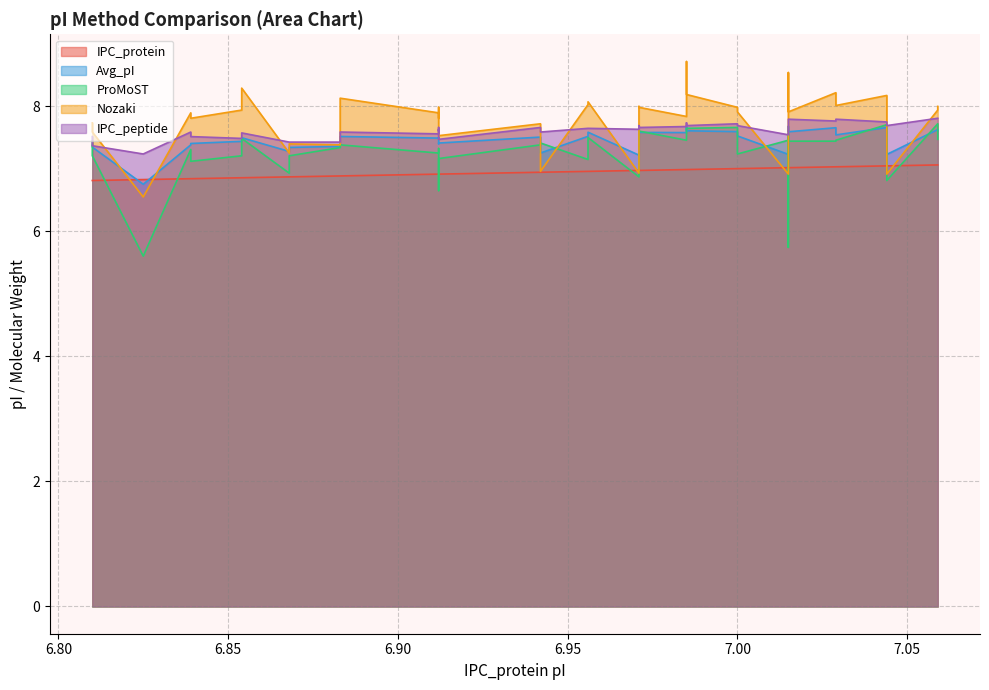

Reading right to left, list all the values displayed in this chart.

IPC_protein: 7.1	7.1	7.0	7.0	7.0	7.0	7.0	7.0	7.0	7.0	7.0	7.0	7.0	7.0	7.0	7.0	7.0	7.0	7.0	7.0	7.0	6.9	6.9	6.9	6.9	6.9	6.9	6.9	6.9	6.9	6.9	6.9	6.9	6.9	6.8	6.8	6.8	6.8	6.8
Avg_pI: 7.6	7.6	7.2	7.7	7.5	7.7	7.6	7.7	7.2	7.2	7.5	7.6	7.6	7.7	7.6	7.6	7.5	7.5	7.2	7.6	7.5	7.2	7.5	7.4	7.4	7.5	7.5	7.5	7.5	7.4	7.3	7.3	7.5	7.4	7.4	7.4	6.8	7.3	7.4
ProMoST: 7.5	7.7	6.8	7.7	7.5	7.4	7.4	7.6	5.7	7.5	7.2	7.7	7.6	7.6	7.5	7.6	7.4	7.6	6.9	7.5	7.1	7.4	7.4	7.2	6.6	7.2	7.3	7.2	7.4	7.3	7.2	6.9	7.5	7.2	7.1	7.3	5.6	7.2	7.4
Nozaki: 8.0	7.9	6.9	8.2	8.0	8.2	7.9	8.5	6.9	6.9	7.9	8.0	8.2	8.7	7.8	8.0	8.0	8.0	6.9	8.1	8.0	7.0	7.7	7.5	7.9	7.8	8.0	7.9	8.1	7.4	7.4	7.2	8.3	7.9	7.8	7.9	6.5	7.6	7.7
IPC_peptide: 7.8	7.8	7.7	7.7	7.8	7.8	7.8	7.7	7.7	7.5	7.7	7.7	7.7	7.7	7.7	7.7	7.7	7.6	7.6	7.6	7.6	7.6	7.7	7.5	7.7	7.6	7.6	7.6	7.6	7.4	7.4	7.4	7.6	7.5	7.5	7.6	7.2	7.4	7.5